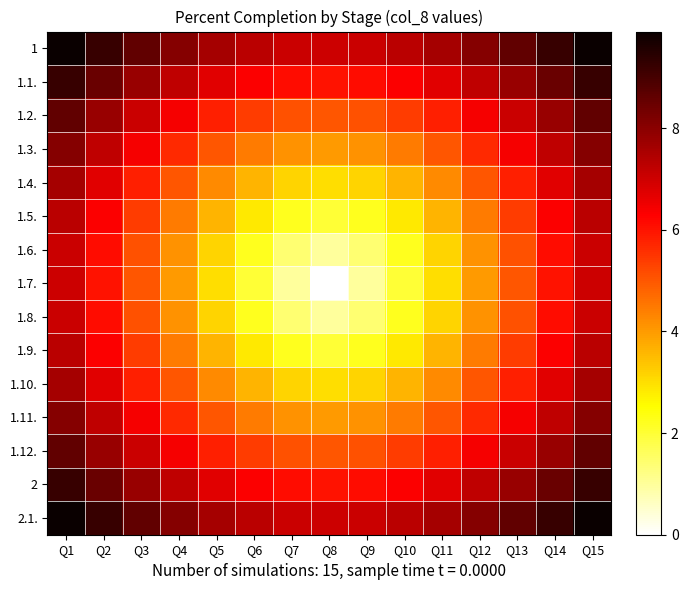

Reading left to right, transcribe all the data shown in this chart.

1: Q1=9.9	Q2=9.2	Q3=8.6	Q4=8.1	Q5=7.6	Q6=7.3	Q7=7.1	Q8=7.0	Q9=7.1	Q10=7.3	Q11=7.6	Q12=8.1	Q13=8.6	Q14=9.2	Q15=9.9
1.1.: Q1=9.2	Q2=8.5	Q3=7.8	Q4=7.2	Q5=6.7	Q6=6.3	Q7=6.1	Q8=6.0	Q9=6.1	Q10=6.3	Q11=6.7	Q12=7.2	Q13=7.8	Q14=8.5	Q15=9.2
1.2.: Q1=8.6	Q2=7.8	Q3=7.1	Q4=6.4	Q5=5.8	Q6=5.4	Q7=5.1	Q8=5.0	Q9=5.1	Q10=5.4	Q11=5.8	Q12=6.4	Q13=7.1	Q14=7.8	Q15=8.6
1.3.: Q1=8.1	Q2=7.2	Q3=6.4	Q4=5.7	Q5=5.0	Q6=4.5	Q7=4.1	Q8=4.0	Q9=4.1	Q10=4.5	Q11=5.0	Q12=5.7	Q13=6.4	Q14=7.2	Q15=8.1
1.4.: Q1=7.6	Q2=6.7	Q3=5.8	Q4=5.0	Q5=4.2	Q6=3.6	Q7=3.2	Q8=3.0	Q9=3.2	Q10=3.6	Q11=4.2	Q12=5.0	Q13=5.8	Q14=6.7	Q15=7.6
1.5.: Q1=7.3	Q2=6.3	Q3=5.4	Q4=4.5	Q5=3.6	Q6=2.8	Q7=2.2	Q8=2.0	Q9=2.2	Q10=2.8	Q11=3.6	Q12=4.5	Q13=5.4	Q14=6.3	Q15=7.3
1.6.: Q1=7.1	Q2=6.1	Q3=5.1	Q4=4.1	Q5=3.2	Q6=2.2	Q7=1.4	Q8=1.0	Q9=1.4	Q10=2.2	Q11=3.2	Q12=4.1	Q13=5.1	Q14=6.1	Q15=7.1
1.7.: Q1=7.0	Q2=6.0	Q3=5.0	Q4=4.0	Q5=3.0	Q6=2.0	Q7=1.0	Q8=0.0	Q9=1.0	Q10=2.0	Q11=3.0	Q12=4.0	Q13=5.0	Q14=6.0	Q15=7.0
1.8.: Q1=7.1	Q2=6.1	Q3=5.1	Q4=4.1	Q5=3.2	Q6=2.2	Q7=1.4	Q8=1.0	Q9=1.4	Q10=2.2	Q11=3.2	Q12=4.1	Q13=5.1	Q14=6.1	Q15=7.1
1.9.: Q1=7.3	Q2=6.3	Q3=5.4	Q4=4.5	Q5=3.6	Q6=2.8	Q7=2.2	Q8=2.0	Q9=2.2	Q10=2.8	Q11=3.6	Q12=4.5	Q13=5.4	Q14=6.3	Q15=7.3
1.10.: Q1=7.6	Q2=6.7	Q3=5.8	Q4=5.0	Q5=4.2	Q6=3.6	Q7=3.2	Q8=3.0	Q9=3.2	Q10=3.6	Q11=4.2	Q12=5.0	Q13=5.8	Q14=6.7	Q15=7.6
1.11.: Q1=8.1	Q2=7.2	Q3=6.4	Q4=5.7	Q5=5.0	Q6=4.5	Q7=4.1	Q8=4.0	Q9=4.1	Q10=4.5	Q11=5.0	Q12=5.7	Q13=6.4	Q14=7.2	Q15=8.1
1.12.: Q1=8.6	Q2=7.8	Q3=7.1	Q4=6.4	Q5=5.8	Q6=5.4	Q7=5.1	Q8=5.0	Q9=5.1	Q10=5.4	Q11=5.8	Q12=6.4	Q13=7.1	Q14=7.8	Q15=8.6
2: Q1=9.2	Q2=8.5	Q3=7.8	Q4=7.2	Q5=6.7	Q6=6.3	Q7=6.1	Q8=6.0	Q9=6.1	Q10=6.3	Q11=6.7	Q12=7.2	Q13=7.8	Q14=8.5	Q15=9.2
2.1.: Q1=9.9	Q2=9.2	Q3=8.6	Q4=8.1	Q5=7.6	Q6=7.3	Q7=7.1	Q8=7.0	Q9=7.1	Q10=7.3	Q11=7.6	Q12=8.1	Q13=8.6	Q14=9.2	Q15=9.9